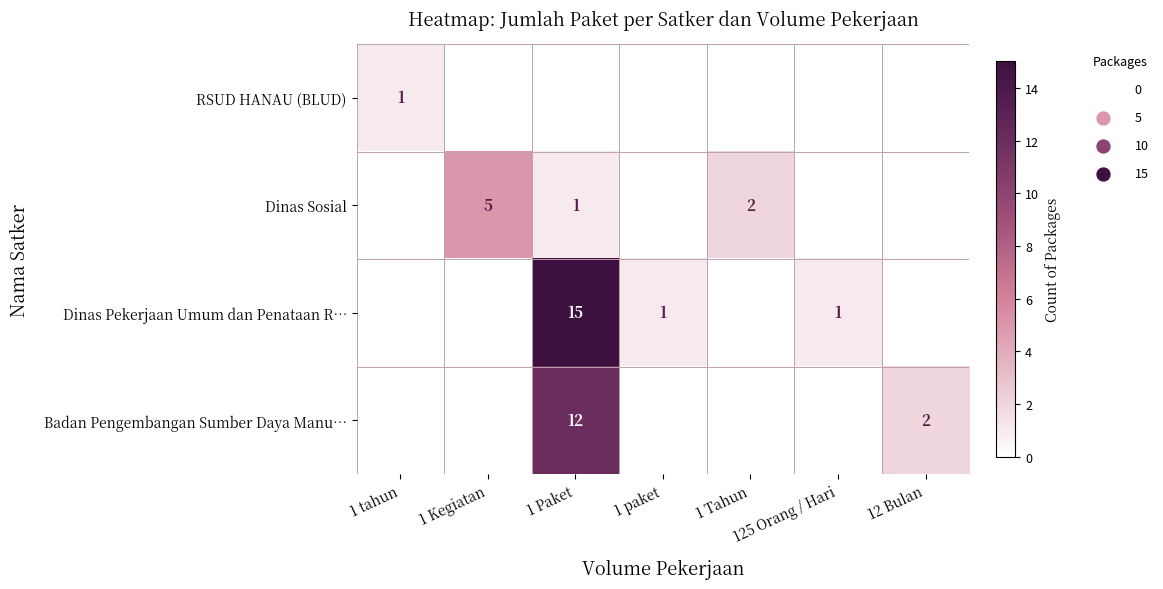

The Dinas Pekerjaan Umum dan Penataan R… series shows 0 at 1 paket. True or false?

False